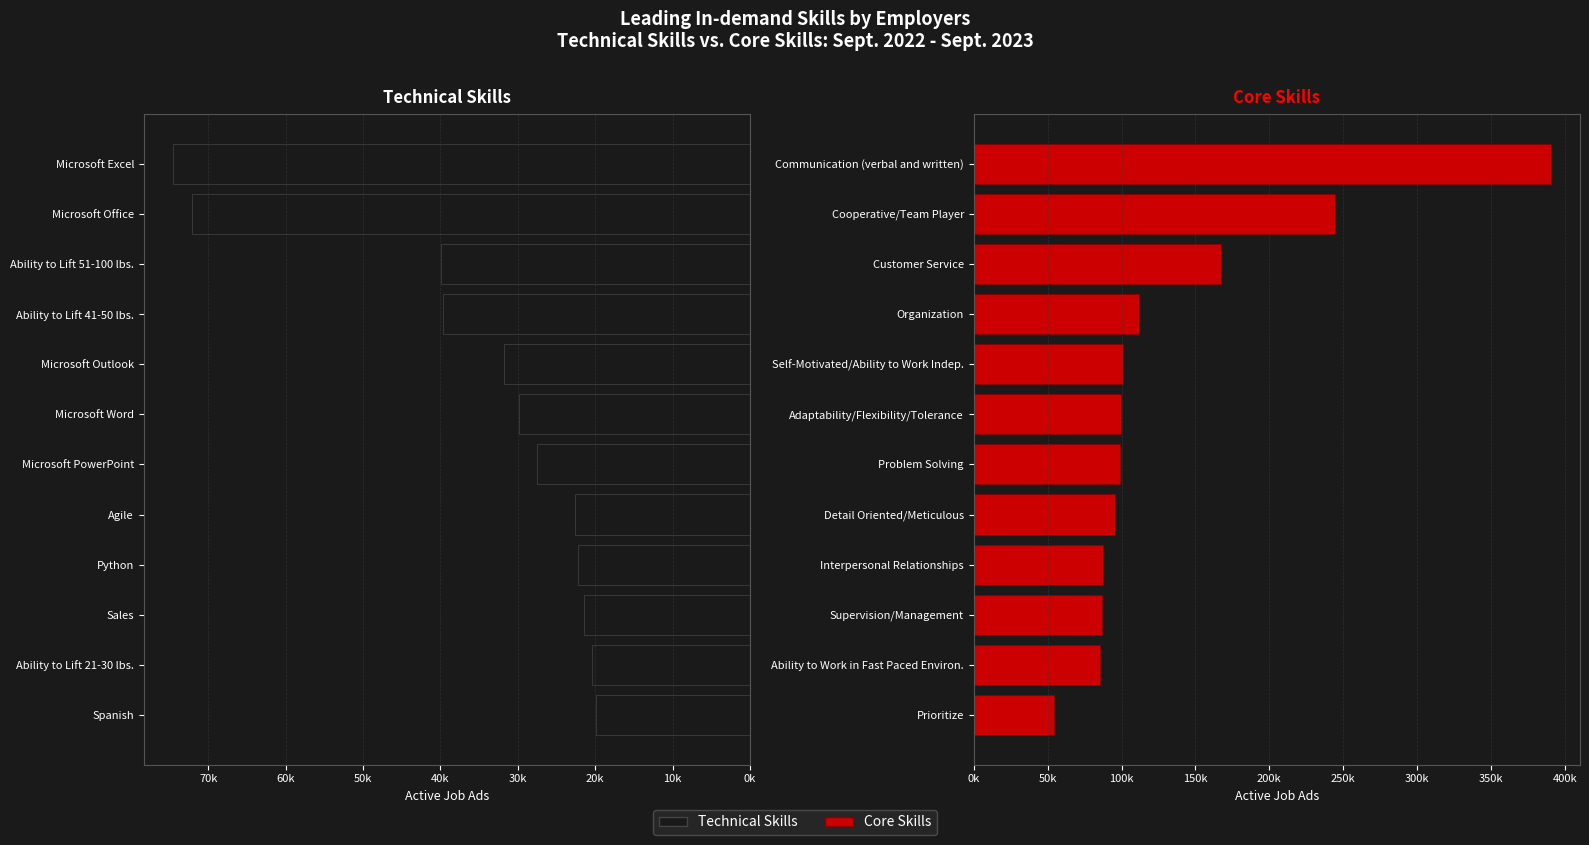

What is the lowest value of the Core Skills series?

54483